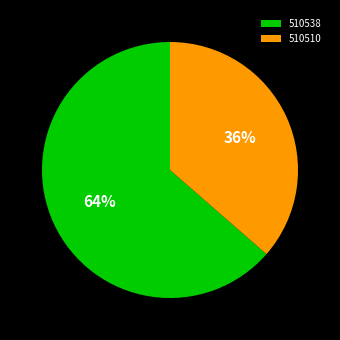

Is the sum of 510538 and 510510 greater than half?

Yes